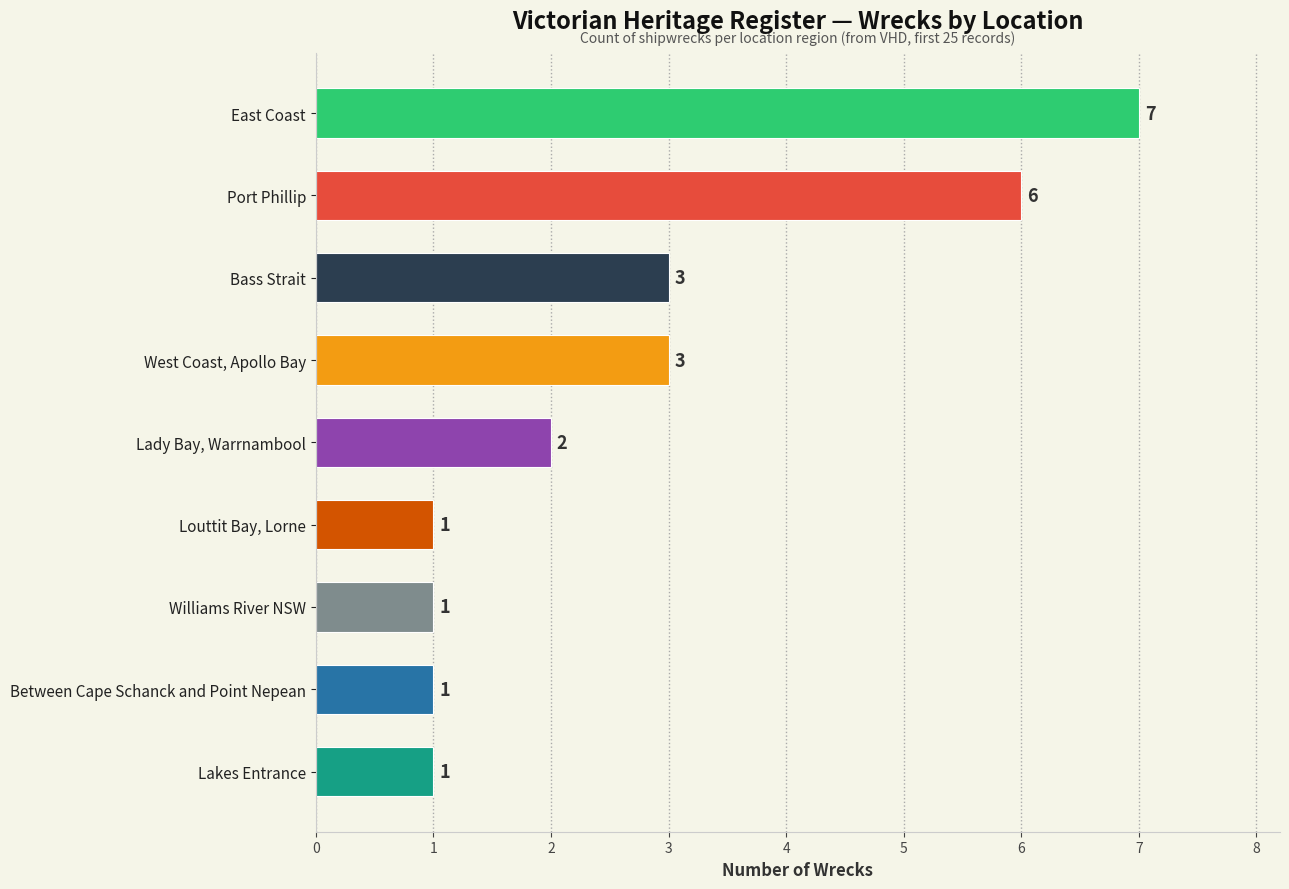

What is the sum of all values?

25